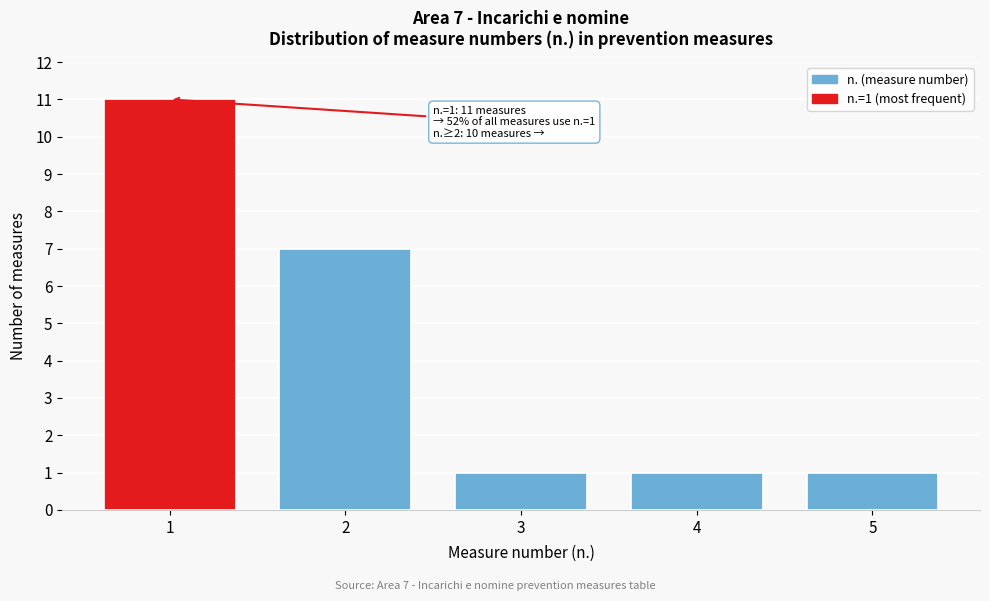

Reading left to right, list all the values displayed in this chart.

1=11	2=7	3=1	4=1	5=1